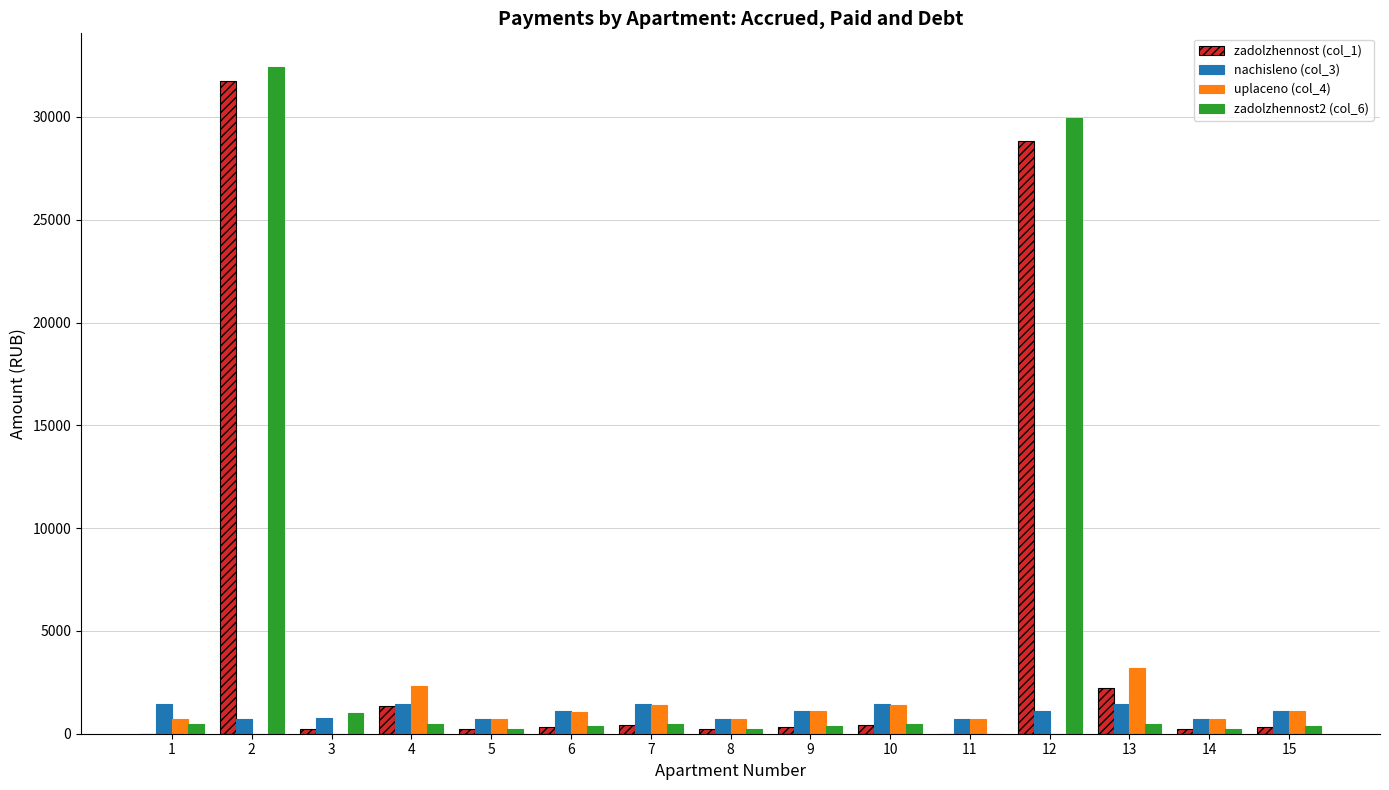

What is the maximum value shown in the chart?

32444.0